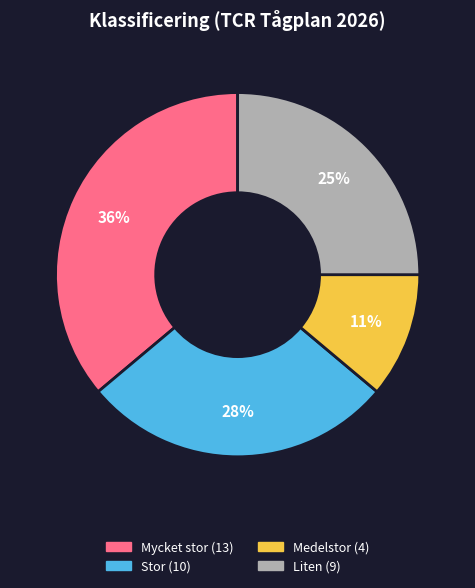

Is the sum of Mycket stor and Medelstor greater than half?

No